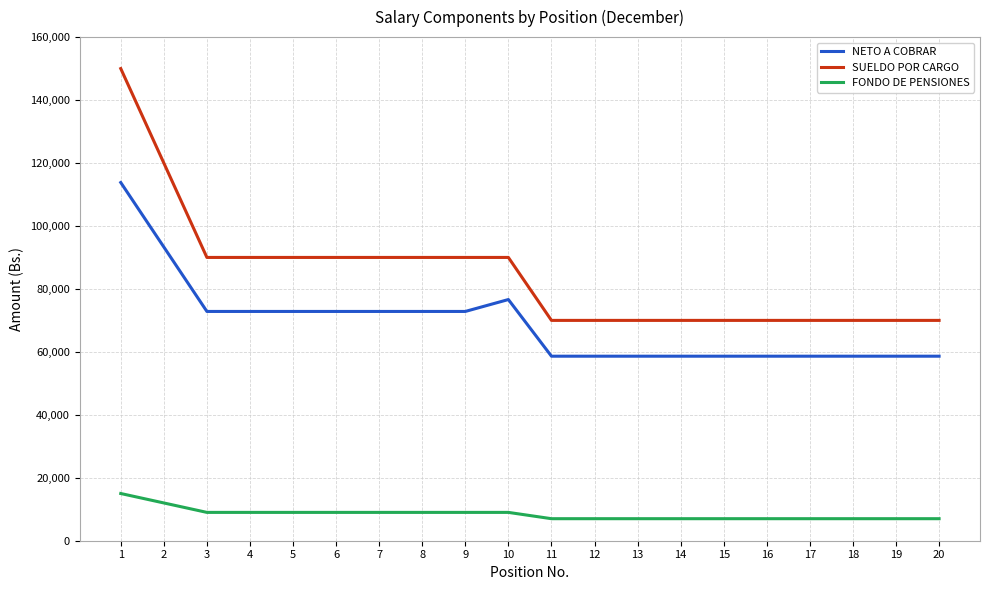

Is the value of SUELDO POR CARGO at 2 greater than the value of NETO A COBRAR at 3?

Yes